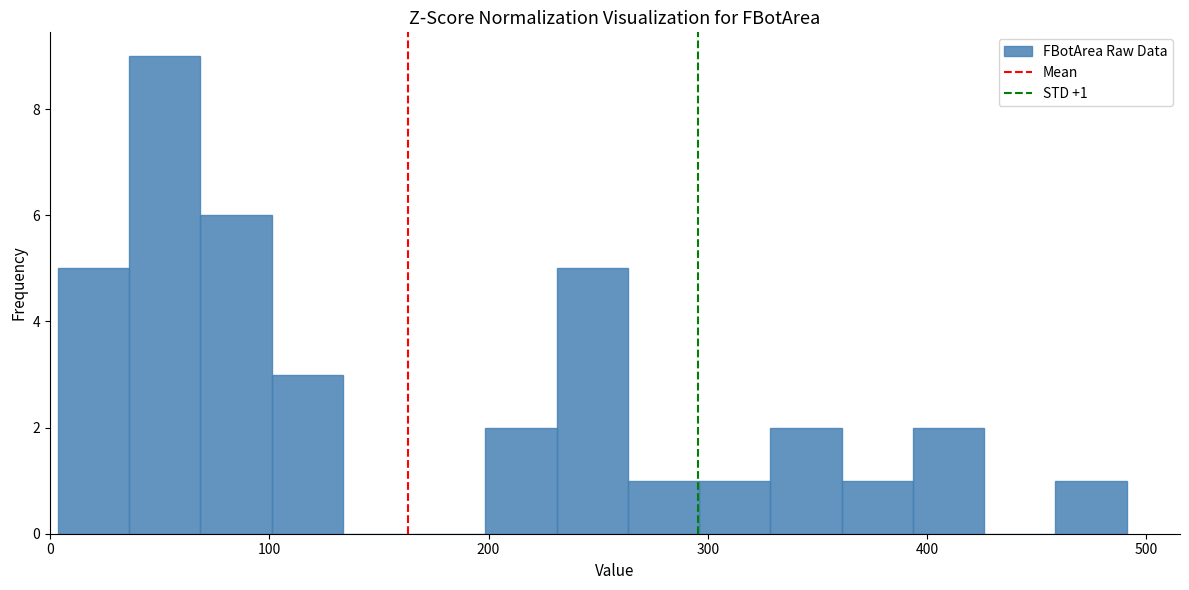

Around what value on the x-axis is the tallest bar? Give the approximate position of its centre, as read against the axis.

50